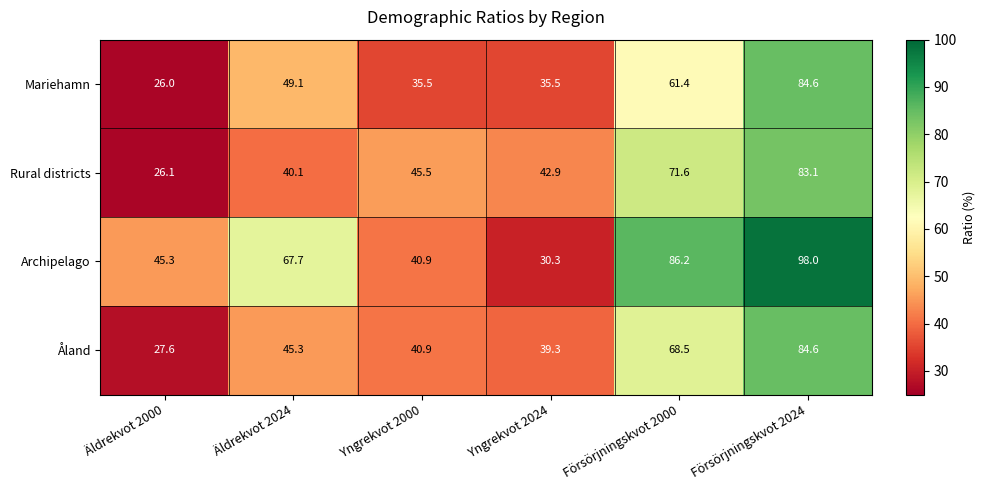

What is the difference between the maximum and minimum values in the Archipelago series?

67.7